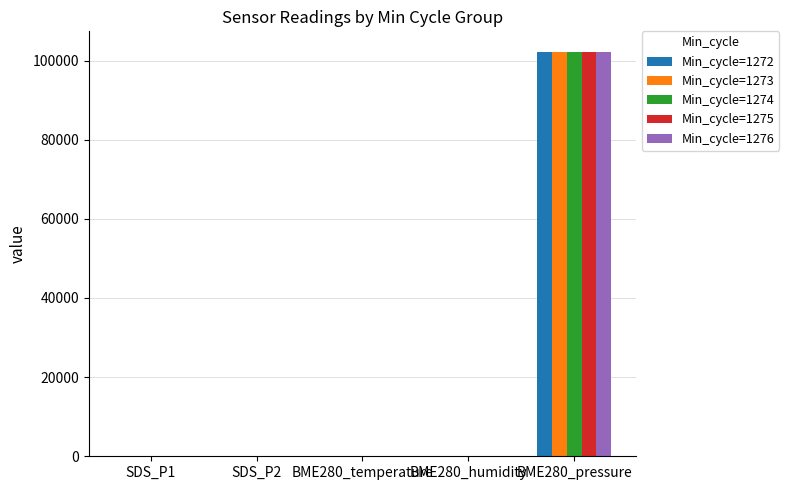

How many data points in Min_cycle=1272 are above 37?

3